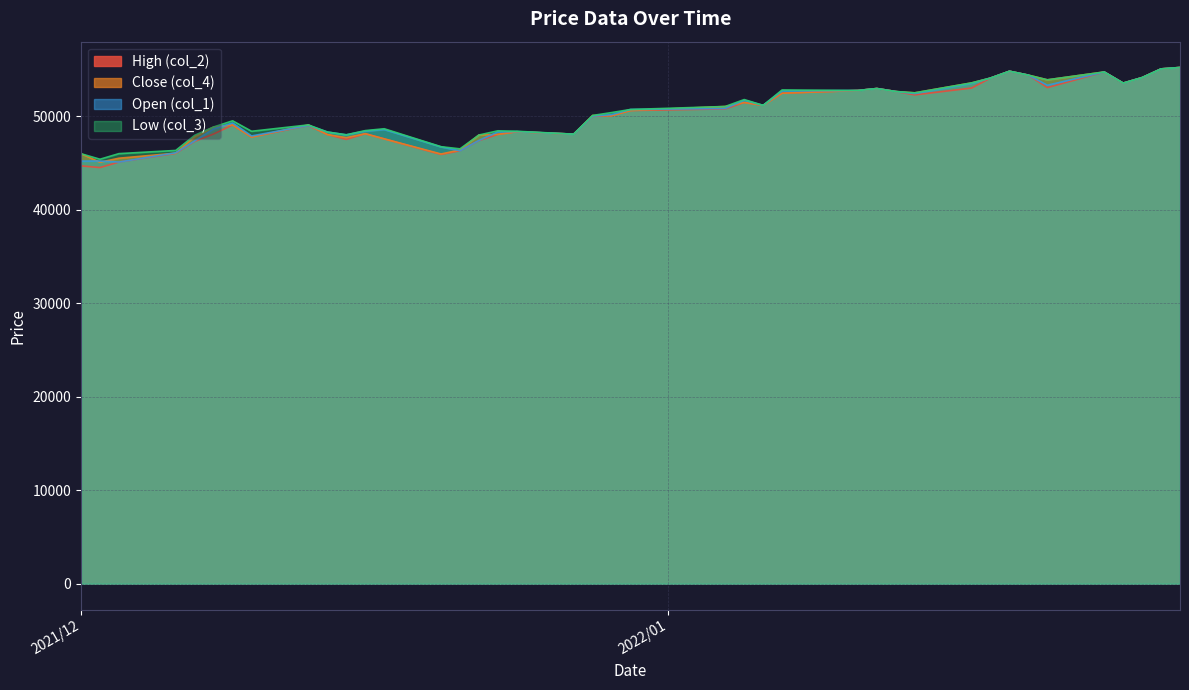

What is the smallest value displayed?

44500